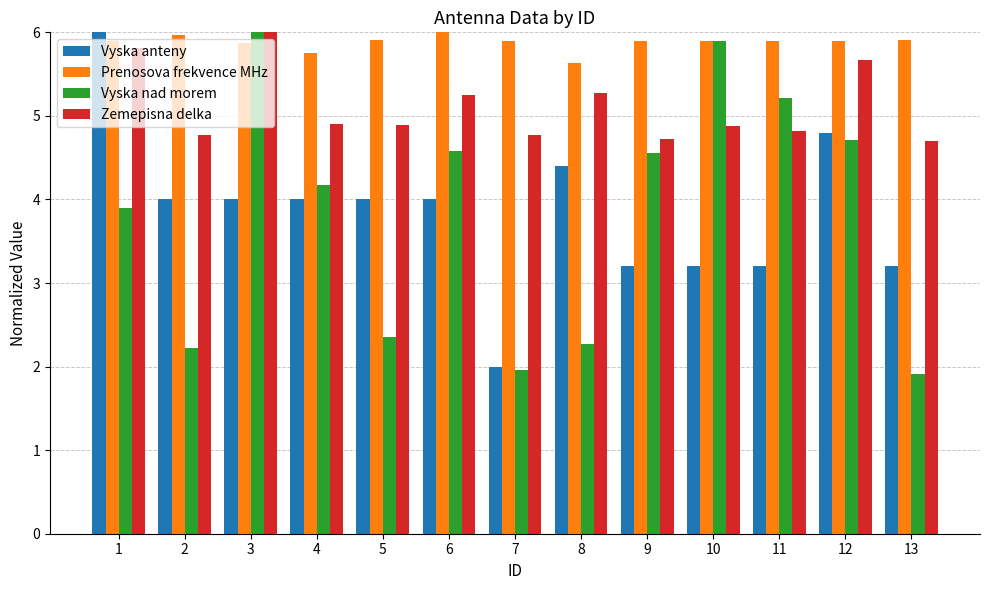

What is the highest value of the Prenosova frekvence MHz series?

6.0